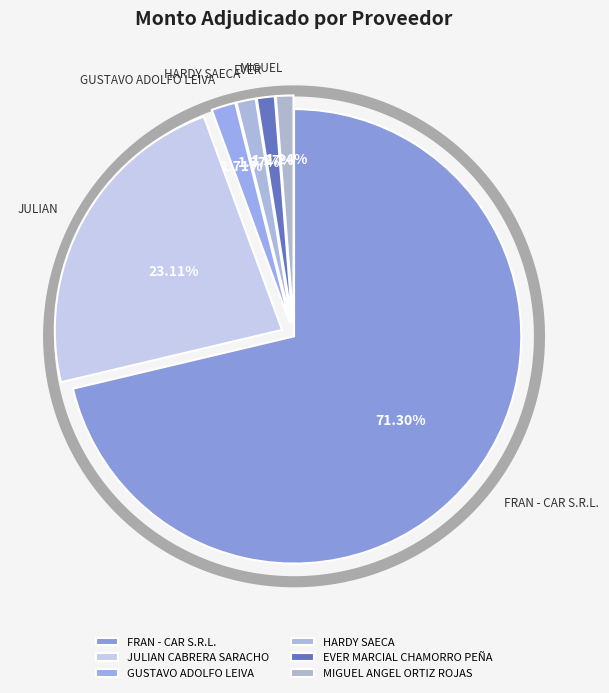

Count the number of slices in the pie.

6